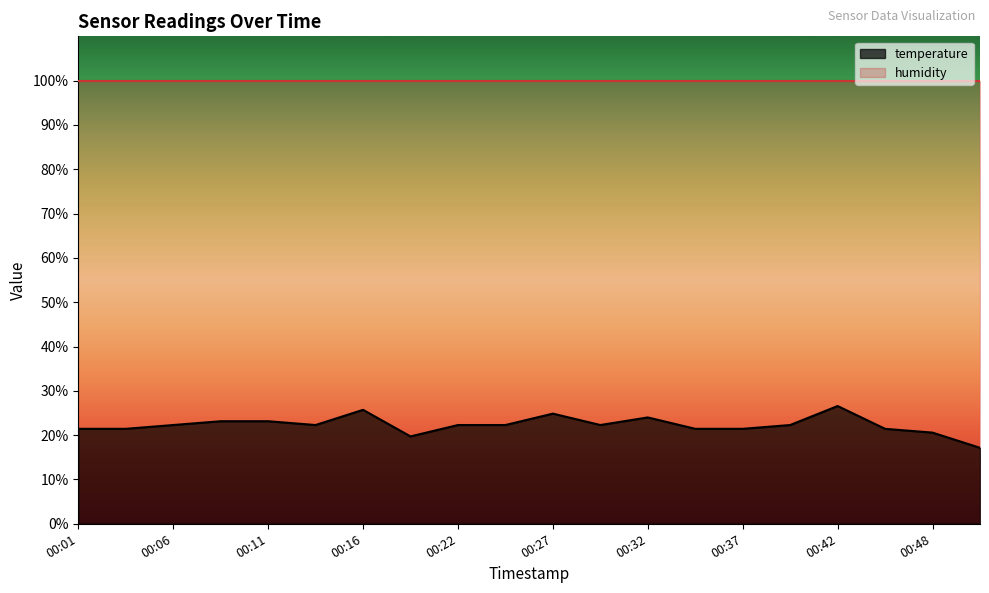

What is the value of the 2nd point from the left?

21.4